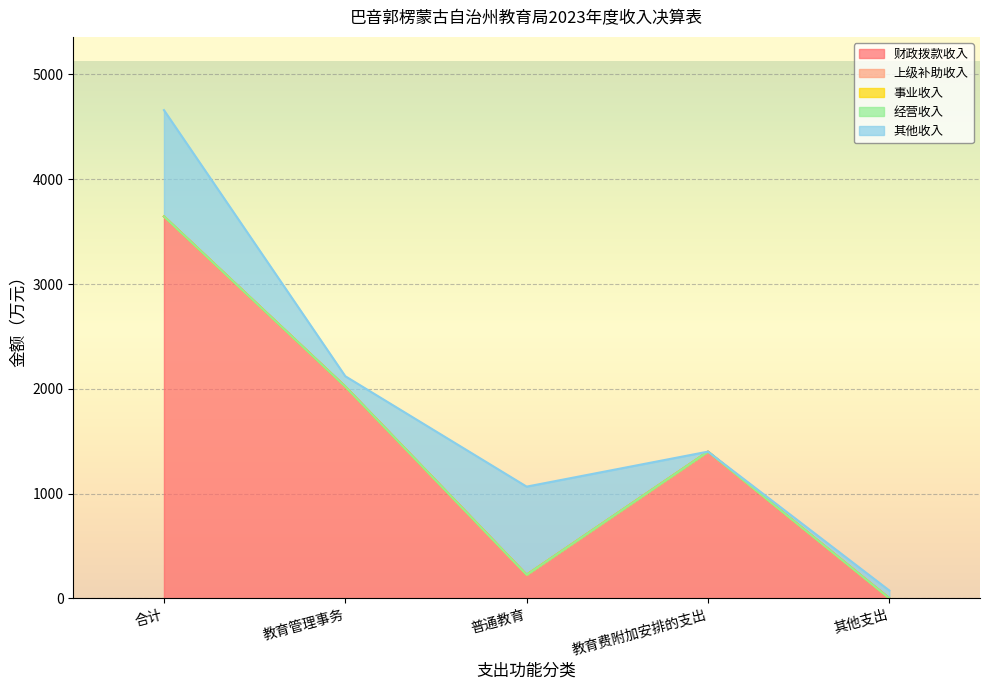

Rank the series by their maximum value, from highest to lowest.

财政拨款收入, 其他收入, 上级补助收入, 事业收入, 经营收入